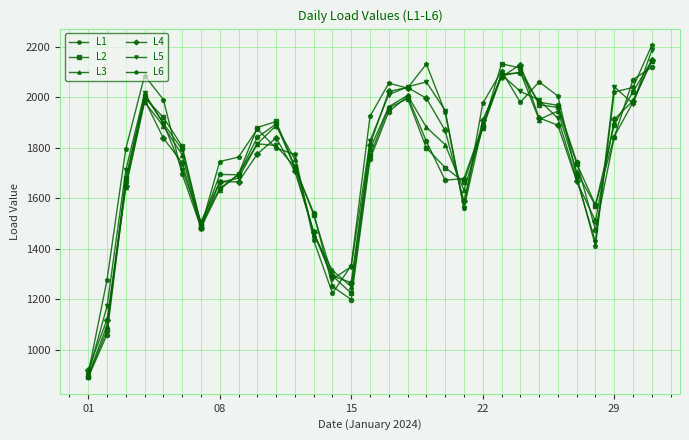

Which series has the largest range (max minus min)?

L6